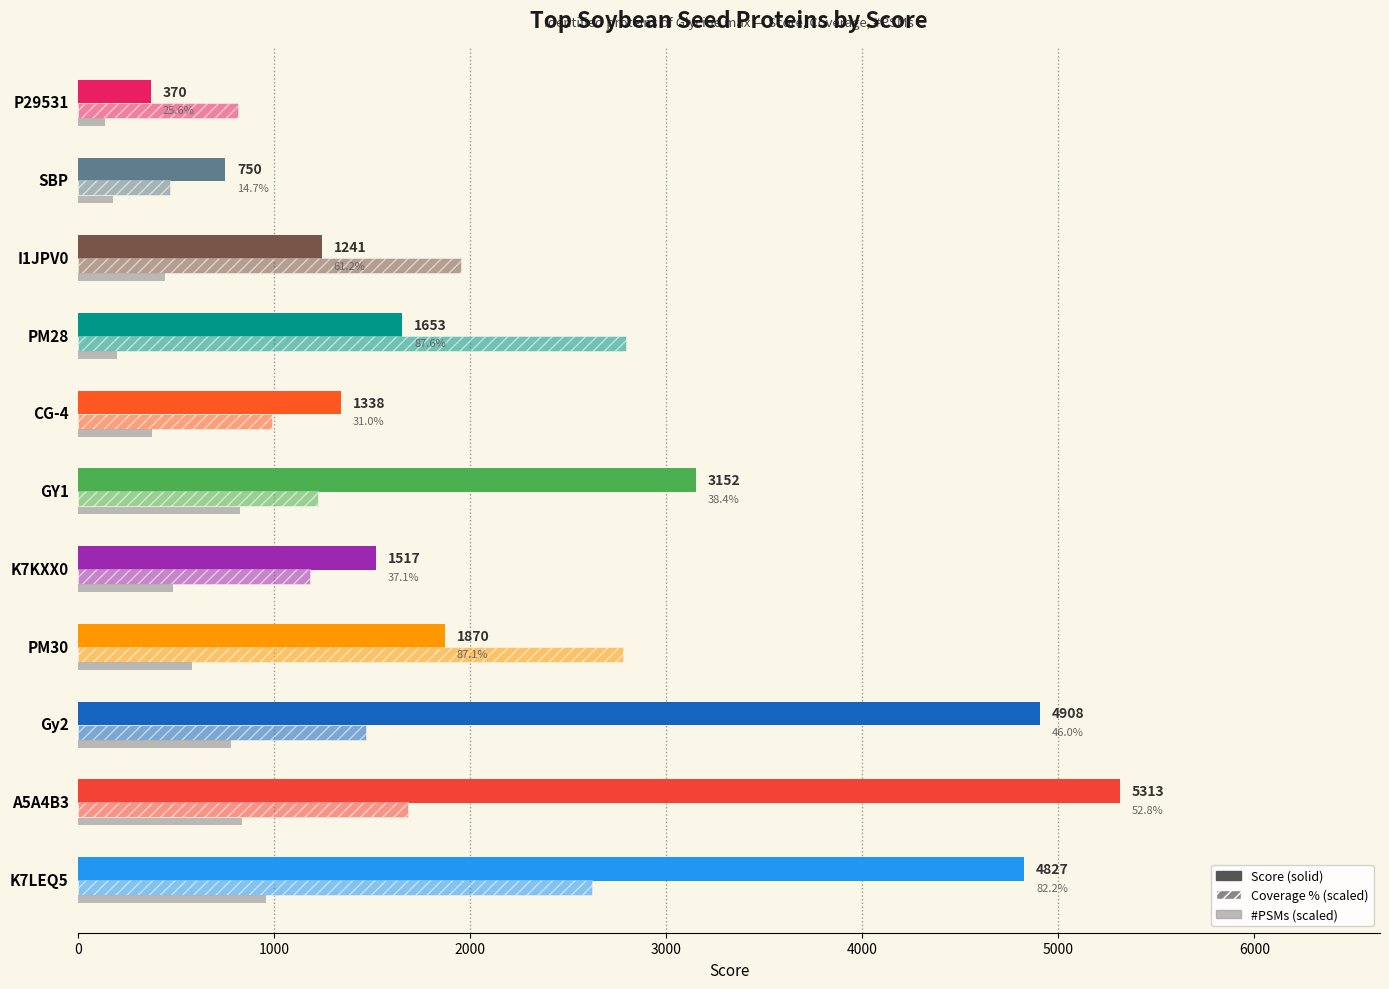

How many distinct data groups are displayed?

3